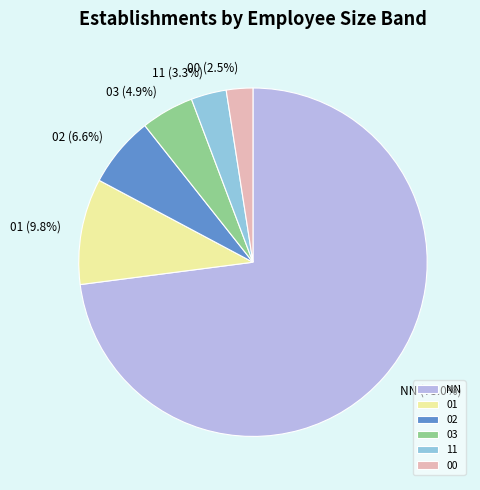

Is it true that 02 is 1% of the pie?

False